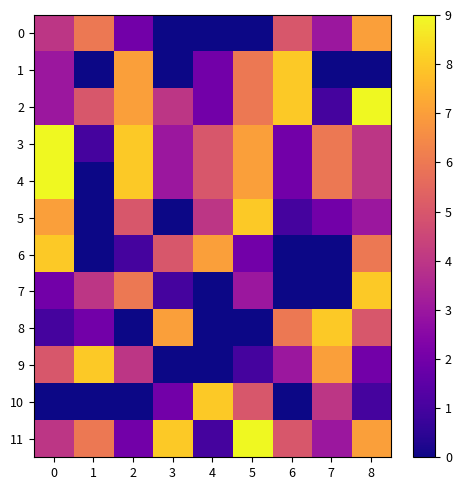

Which series has the largest total across all categories?

2